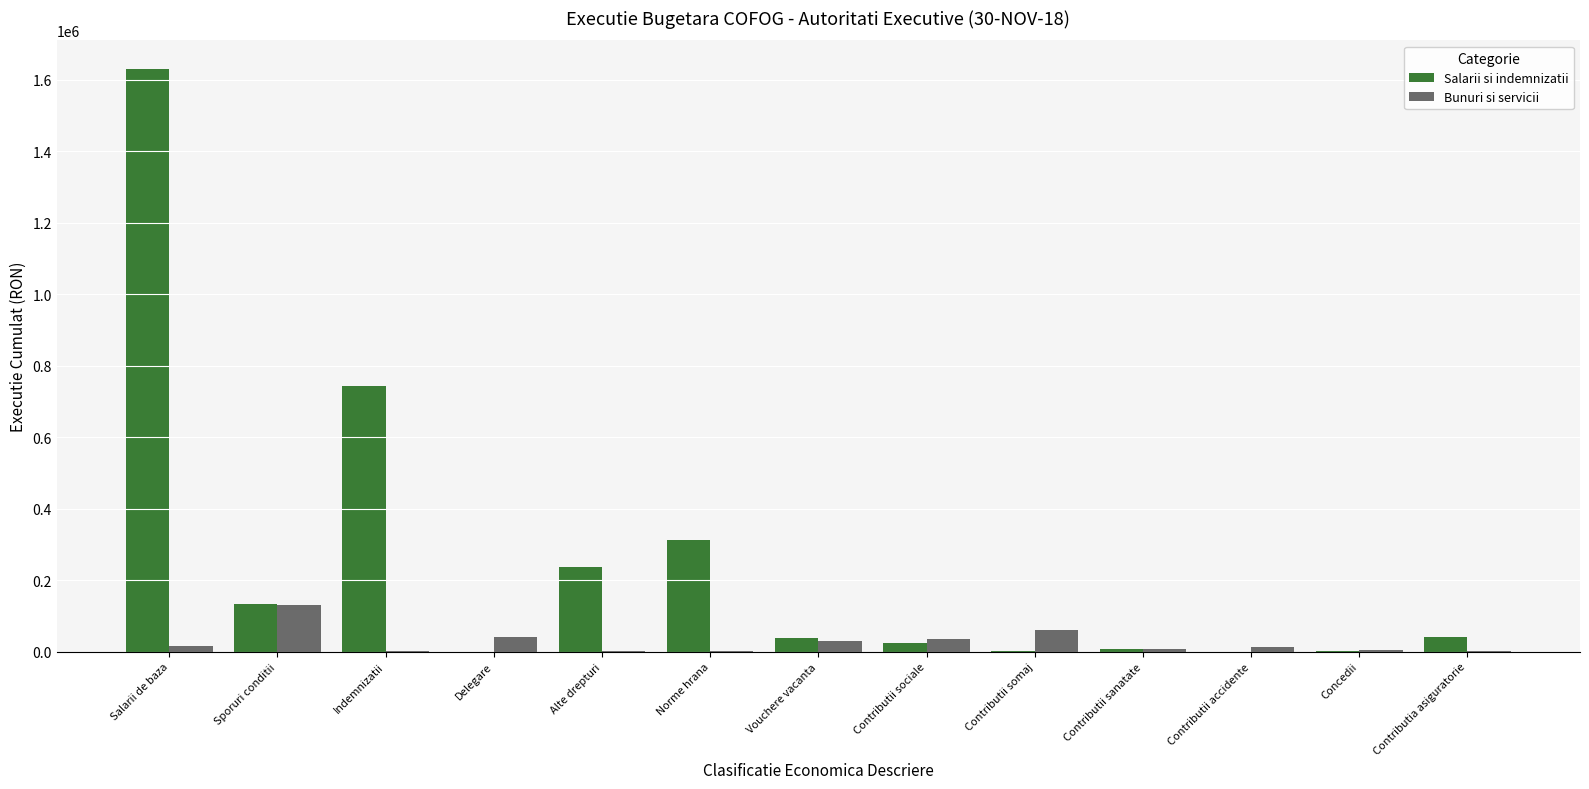

At which category is the sum across all series the highest?

Salarii de baza